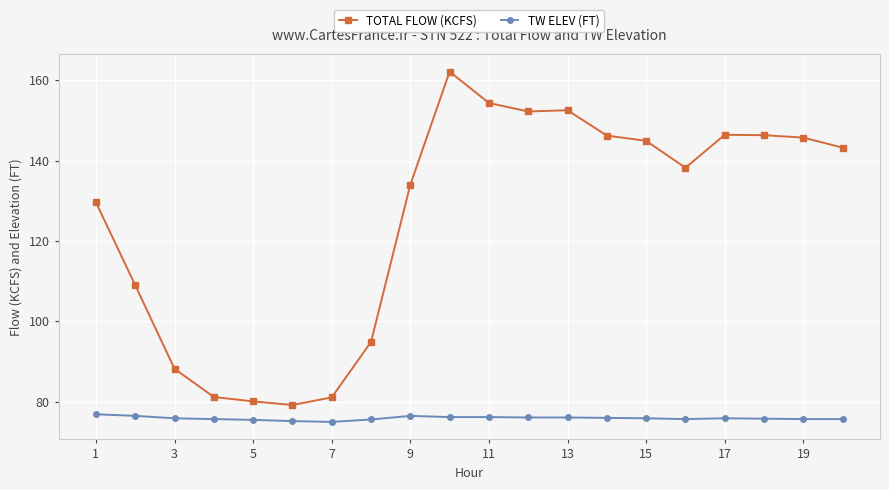

Which series has the widest spread of values?

TOTAL FLOW (KCFS)